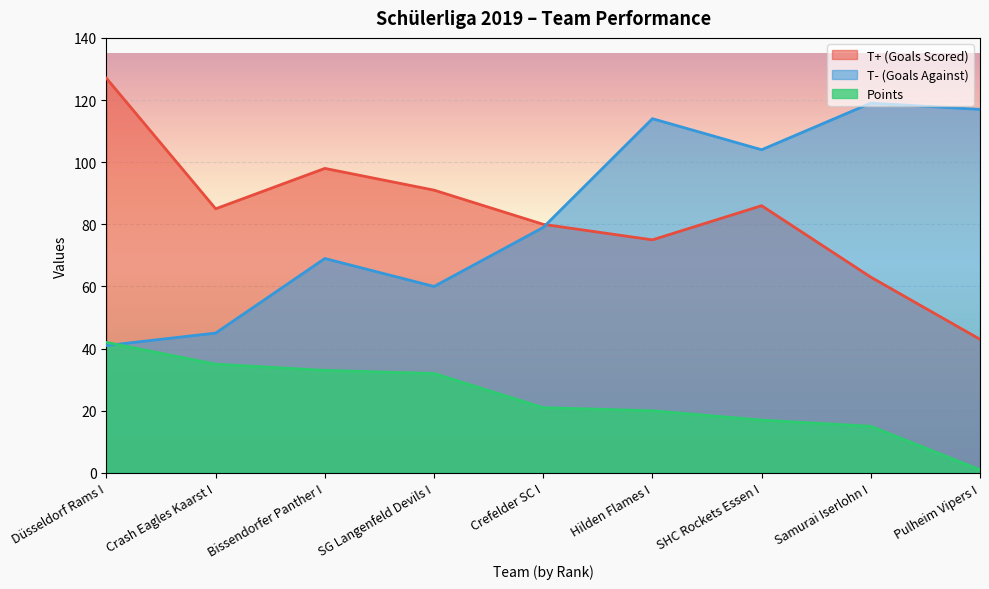

The value of Points at Crash Eagles Kaarst I is 35. True or false?

True